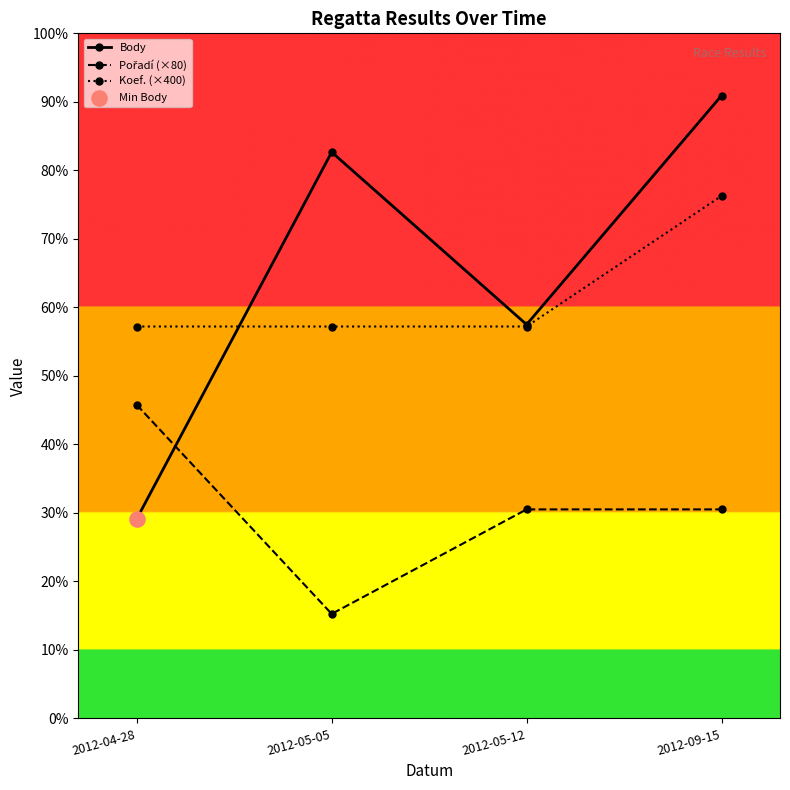

What are all the series names shown in the legend?

Body, Pořadí (×80), Koef. (×400)